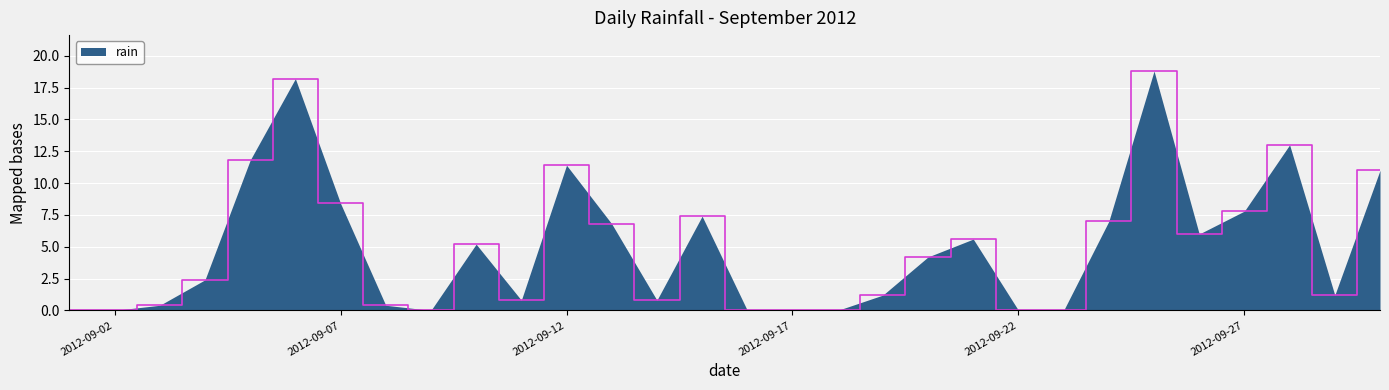

What is the difference between the maximum and minimum values?

18.8